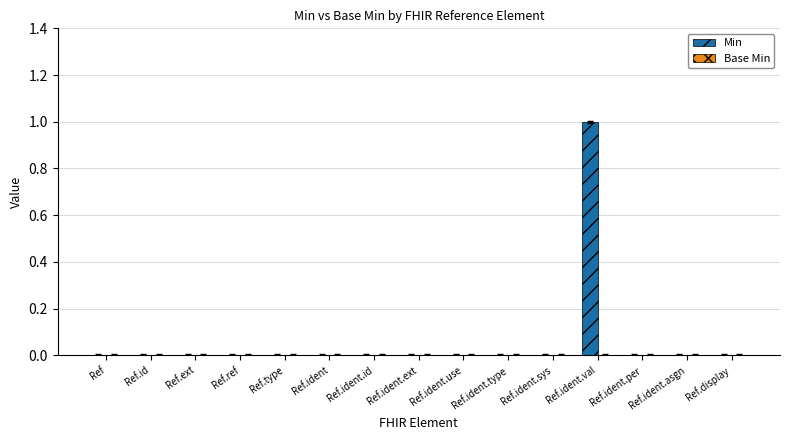

Which label corresponds to the largest value in the chart?

Ref.ident.val